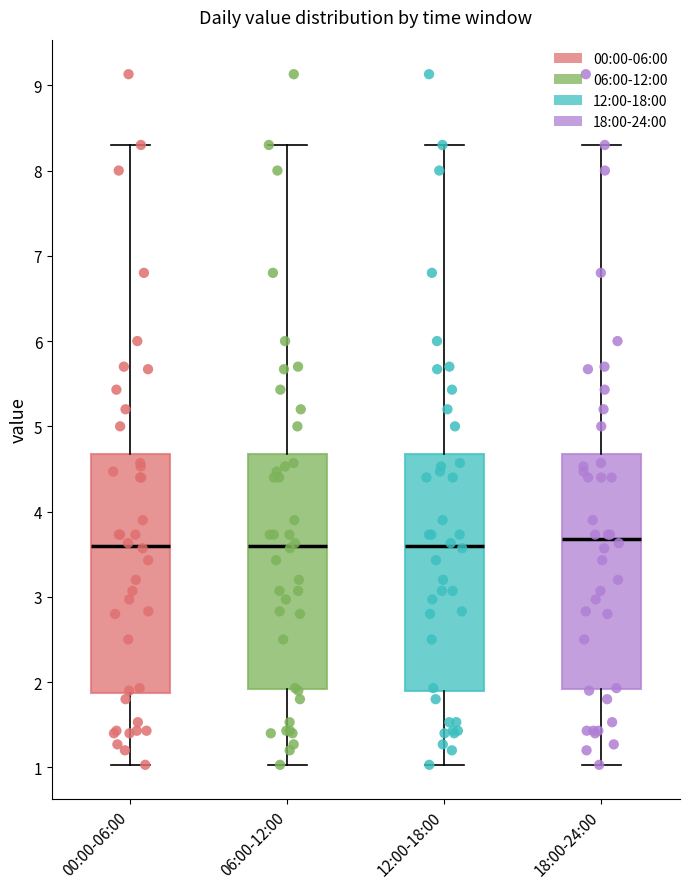

Reading left to right, transcribe this box plot: for each box, give where its median line is, the range the box spans, and where its two whiskers end, as read against the y-axis. The values are not printed on the chart, so give them approximately, as read against the axis.

00:00-06:00: median 3.6, box 1.9 to 4.7, whiskers 1.0 to 8.3
06:00-12:00: median 3.6, box 1.9 to 4.7, whiskers 1.0 to 8.3
12:00-18:00: median 3.6, box 1.9 to 4.7, whiskers 1.0 to 8.3
18:00-24:00: median 3.7, box 1.9 to 4.7, whiskers 1.0 to 8.3